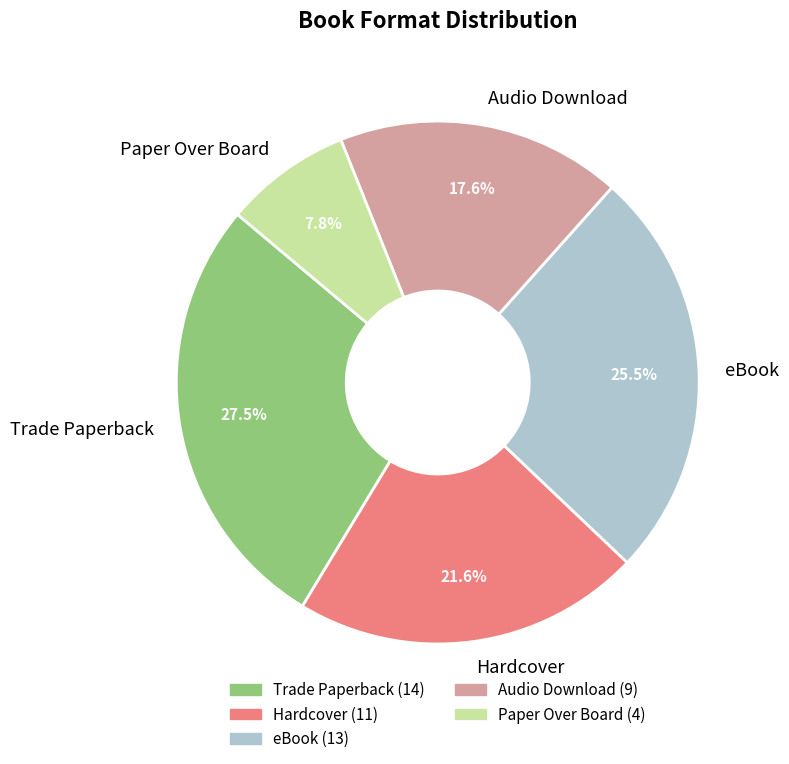

Which category has the smallest portion of the pie?

Paper Over Board